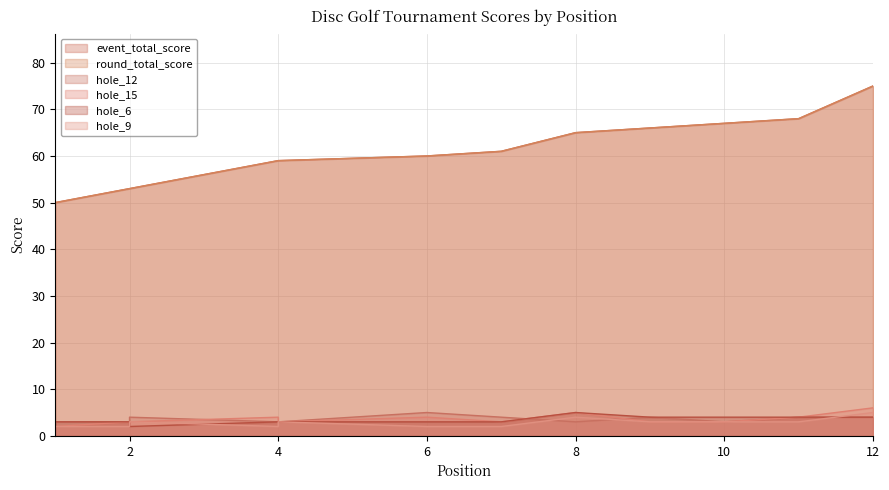

Which series ends up on top after the final intersection of hole_12 and hole_6?

hole_6